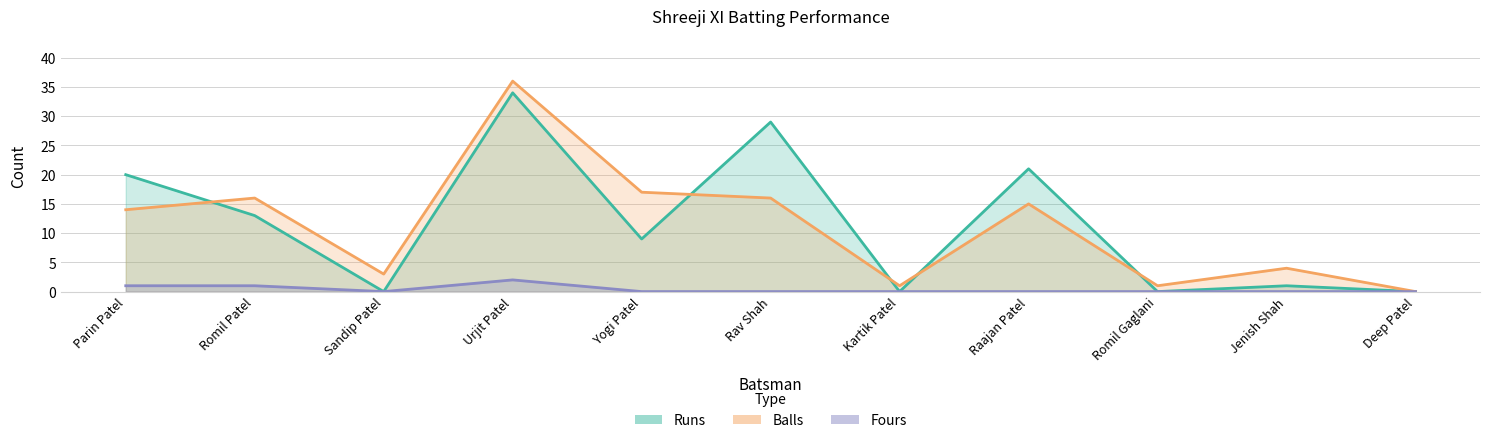

What is the average value of the Balls series?

11